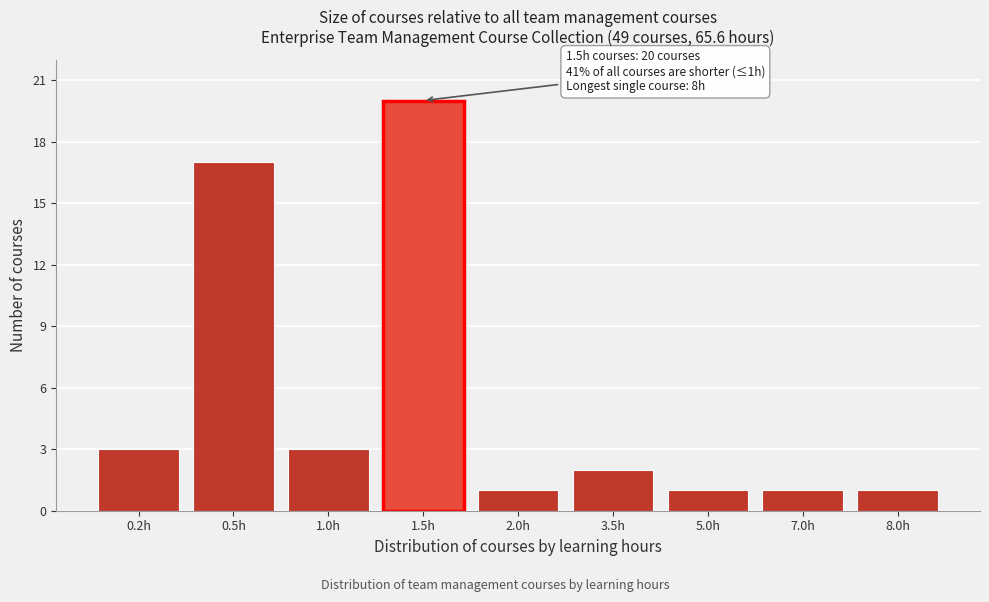

Reading left to right, what are all the values shown in this chart?

0.2h=3	0.5h=17	1.0h=3	1.5h=20	2.0h=1	3.5h=2	5.0h=1	7.0h=1	8.0h=1